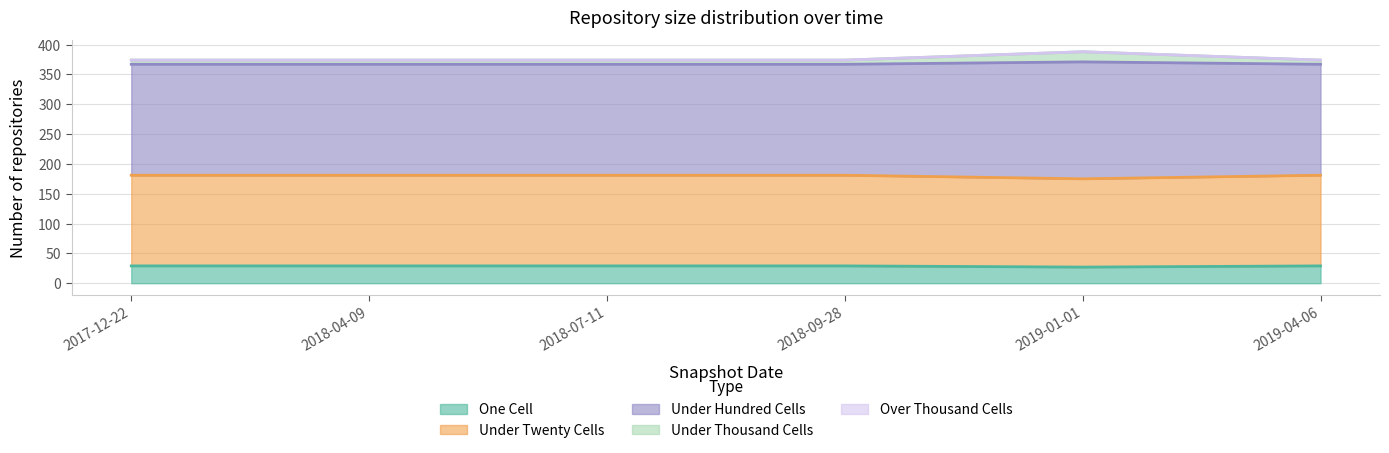

The under_hundred_cells series shows 212 at 2017-12-22. True or false?

False